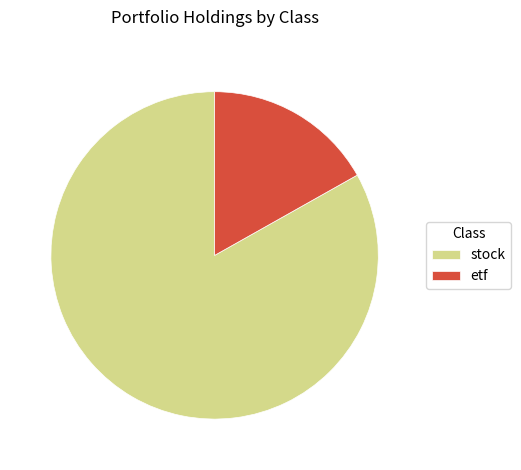

Between etf and stock, which is larger?

stock